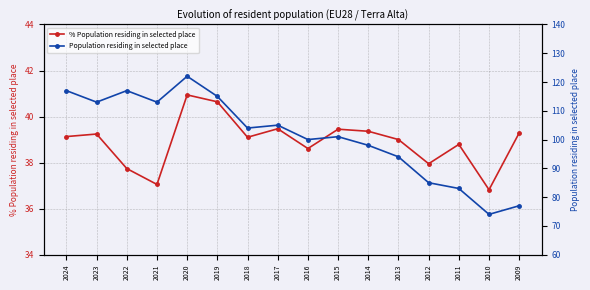

Rank the series by their average value, from lowest to highest.

% Population residing in selected place, Population residing in selected place